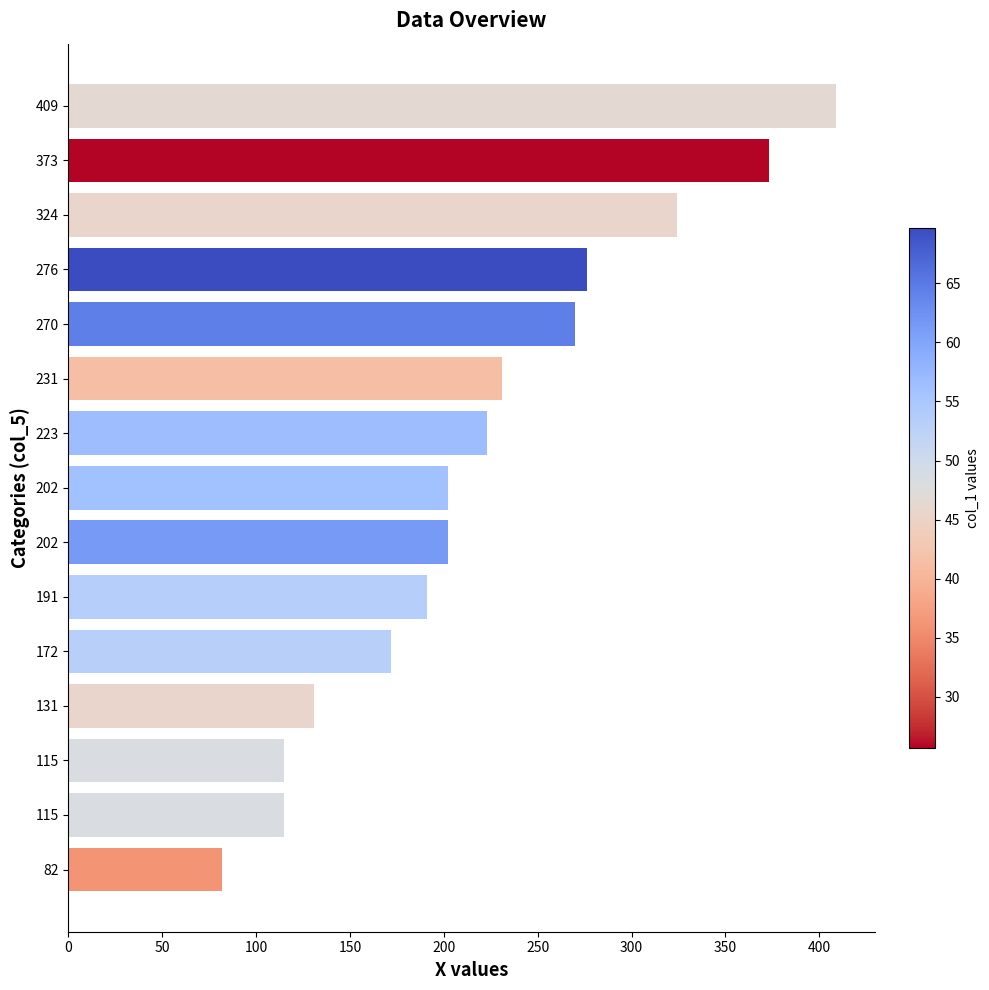

How many categories are shown in the chart?

15